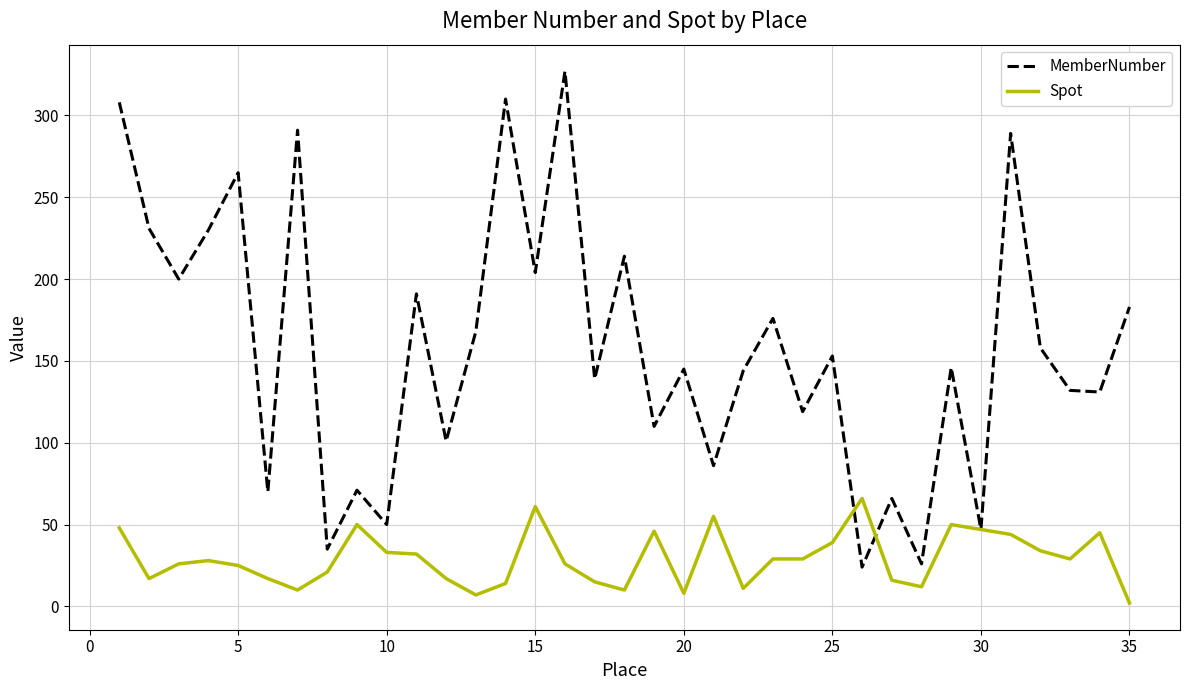

What is the maximum value for MemberNumber?

327